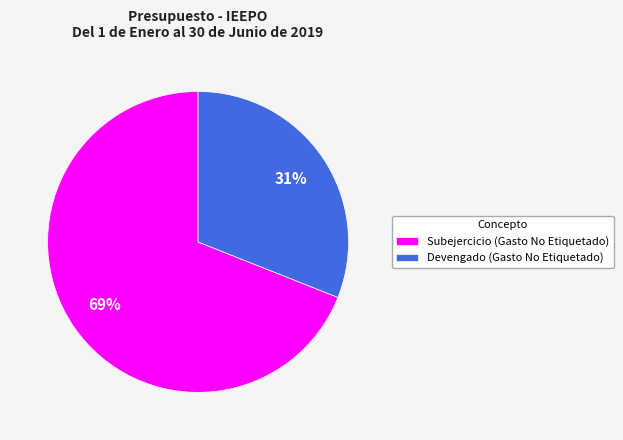

True or false: Subejercicio (Gasto No Etiquetado) accounts for 69% of the total.

True